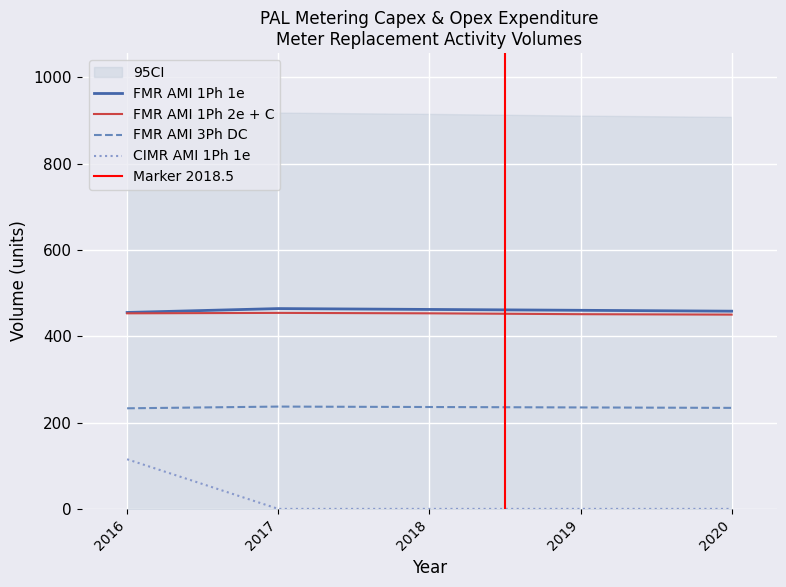

Read the FMR AMI 3Ph DC value at 2017.

237